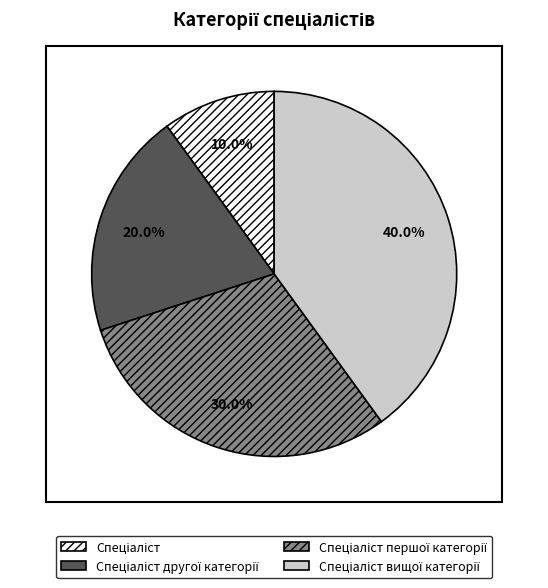

Is there any slice that represents more than half of the pie?

No